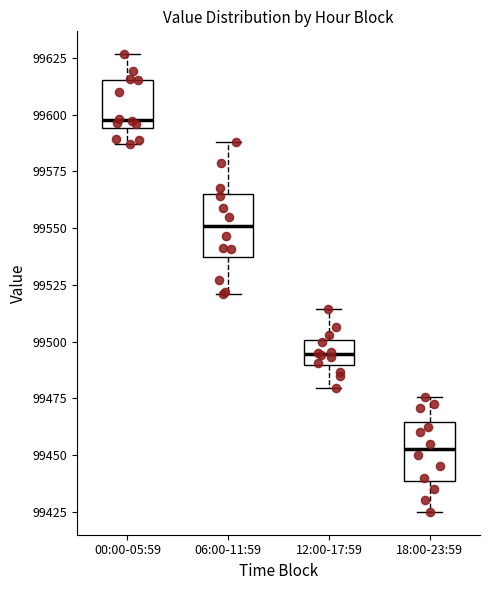

Reading left to right, read every box against the y-axis: the position of its median line, the range the box covers, and the ends of its whiskers. The values are not printed on the chart, so give them approximately, as read against the axis.

00:00-05:59: median 99600, box 99595 to 99615, whiskers 99585 to 99625
06:00-11:59: median 99550, box 99535 to 99565, whiskers 99520 to 99590
12:00-17:59: median 99495, box 99490 to 99500, whiskers 99480 to 99515
18:00-23:59: median 99455, box 99440 to 99465, whiskers 99425 to 99475